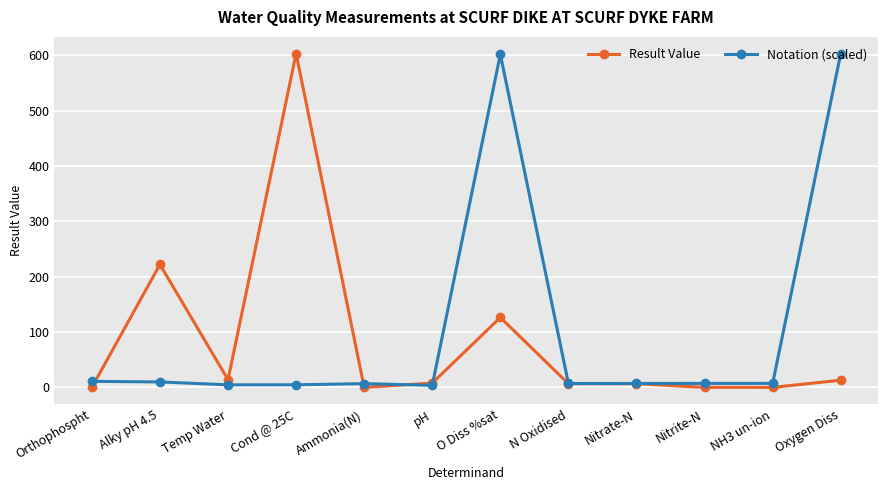

True or false: Notation (scaled) and Result Value intersect in this chart.

True